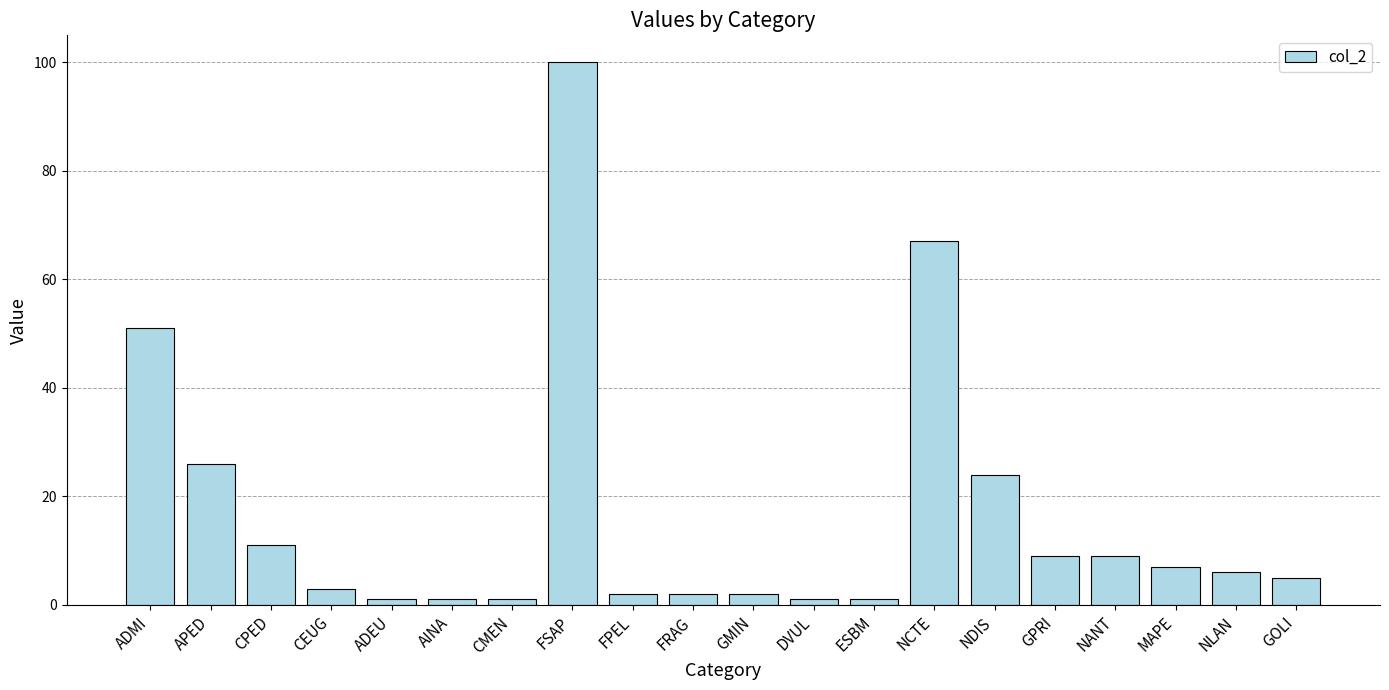

What is the value of the 18th bar from the left?

7